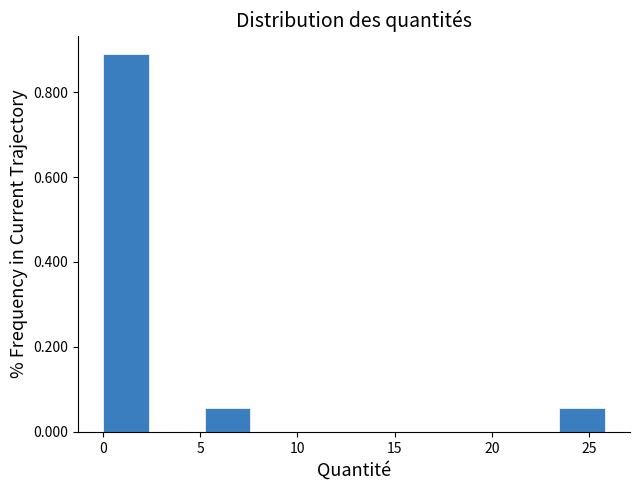

How tall is the bar that spans 23.5 to 26.0 on the x-axis? Neither the bar edges nor the heights are printed on the chart, so give them approximately, as read against the axes.

0.06